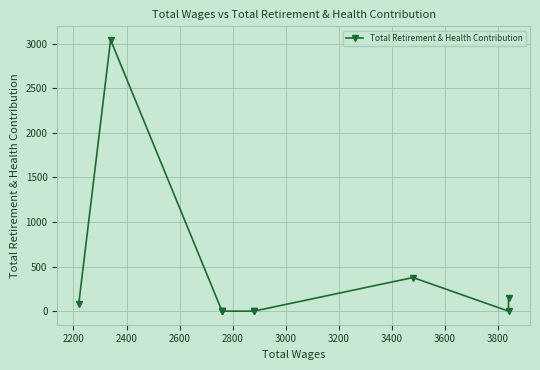

How many data points are above 0?

4